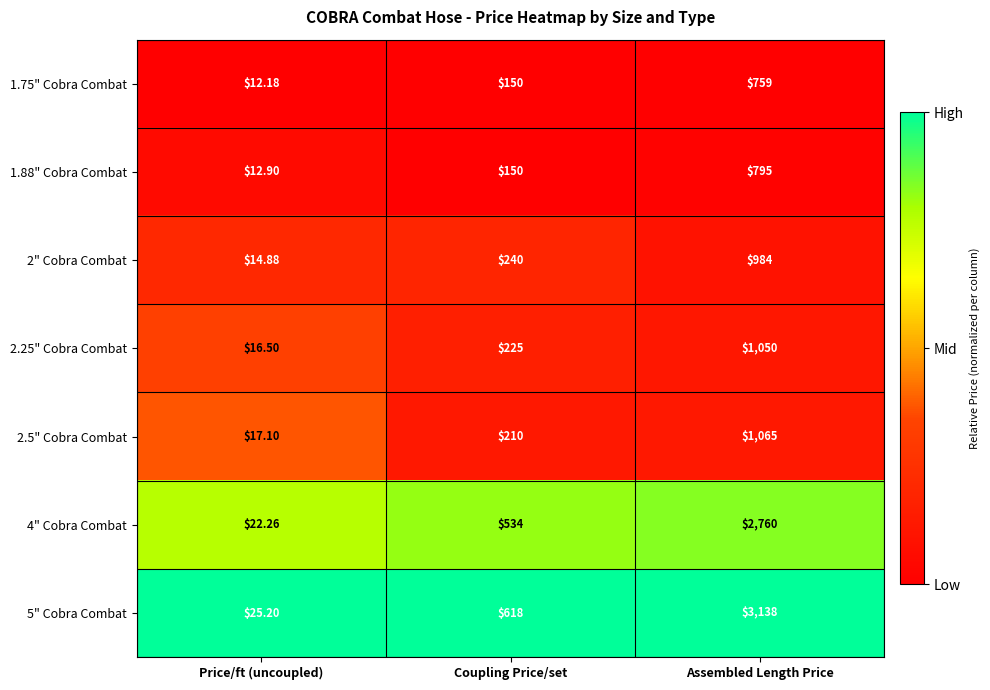

At which category is the sum across all series the highest?

Assembled Length Price